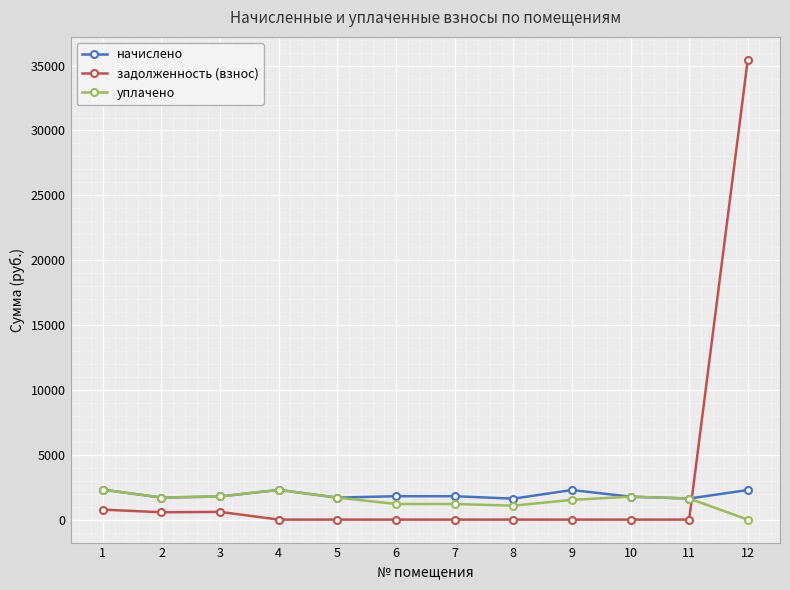

What is the average value of the начислено series?

1912.1